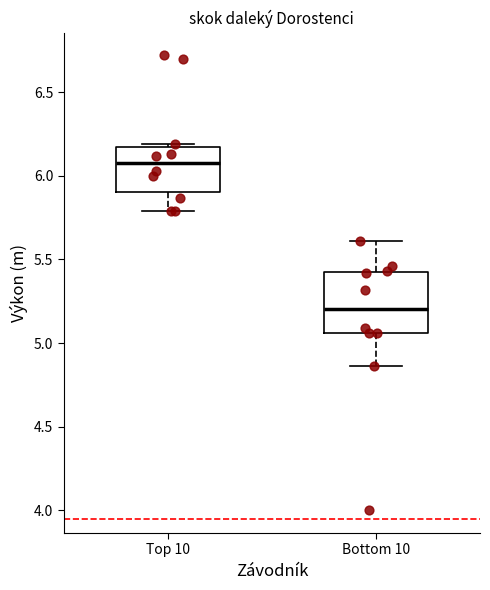

Reading left to right, read every box against the y-axis: the position of its median line, the range the box covers, and the ends of its whiskers. The values are not printed on the chart, so give them approximately, as read against the axis.

Top 10: median 6.10, box 5.90 to 6.20, whiskers 5.80 to 6.20
Bottom 10: median 5.20, box 5.05 to 5.45, whiskers 4.85 to 5.60